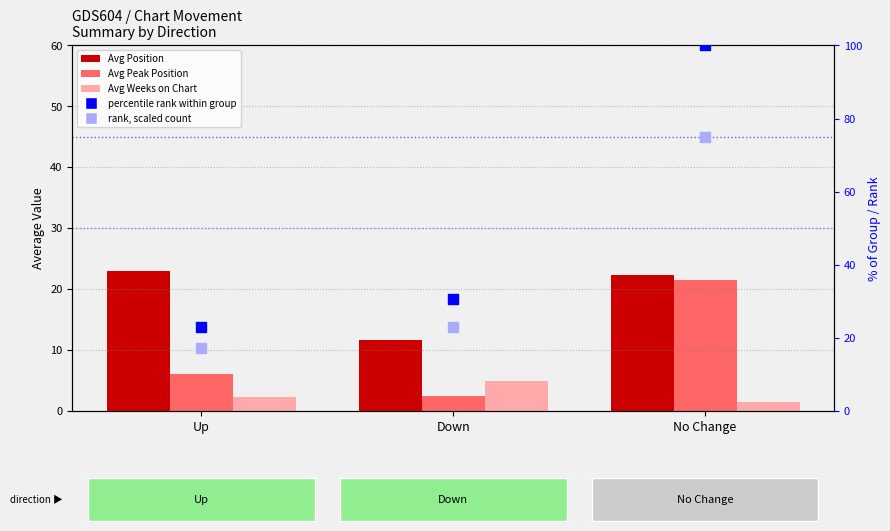

At how many categories does at least one series exceed 34?

1